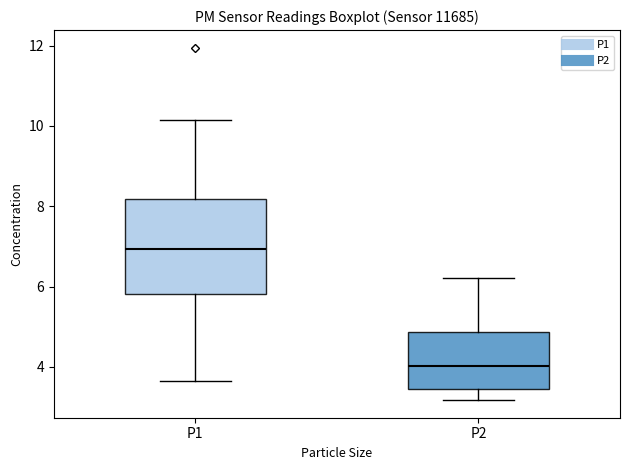

Reading left to right, transcribe this box plot: for each box, give where its median line is, the range the box spans, and where its two whiskers end, as read against the y-axis. The values are not printed on the chart, so give them approximately, as read against the axis.

P1: median 7.0, box 5.8 to 8.2, whiskers 3.6 to 10.2
P2: median 4.0, box 3.4 to 4.8, whiskers 3.2 to 6.2